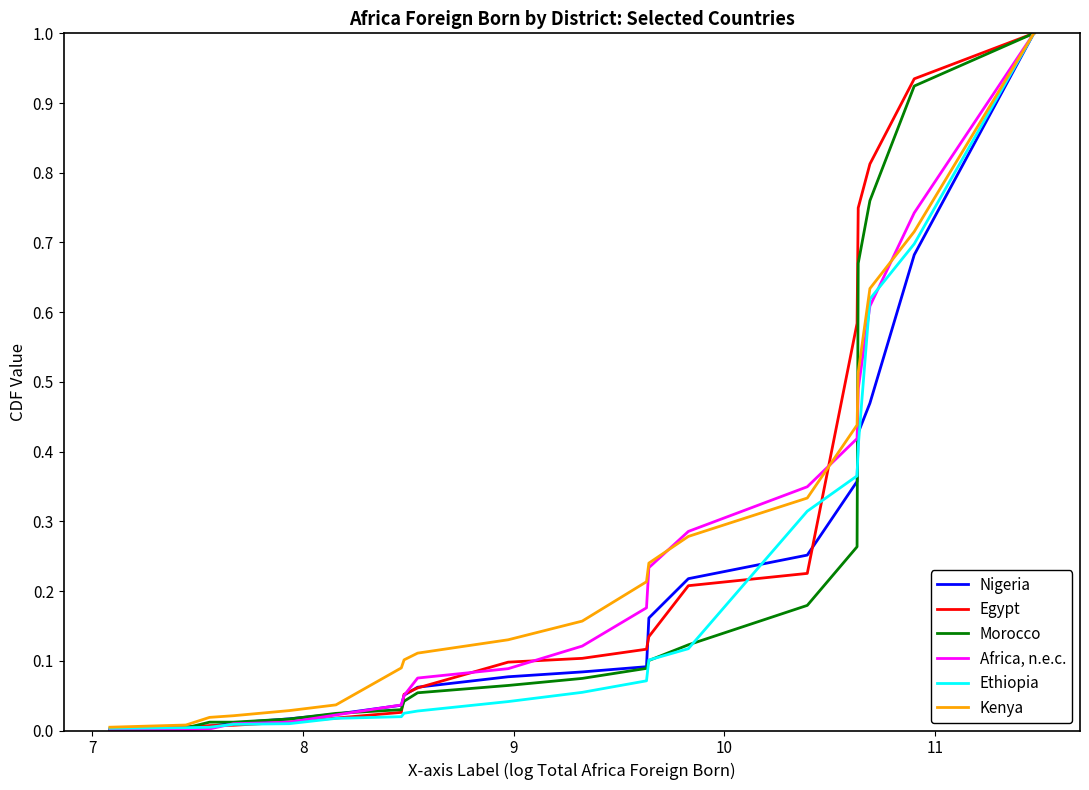

True or false: Kenya has more than 1 interior local peaks.

False